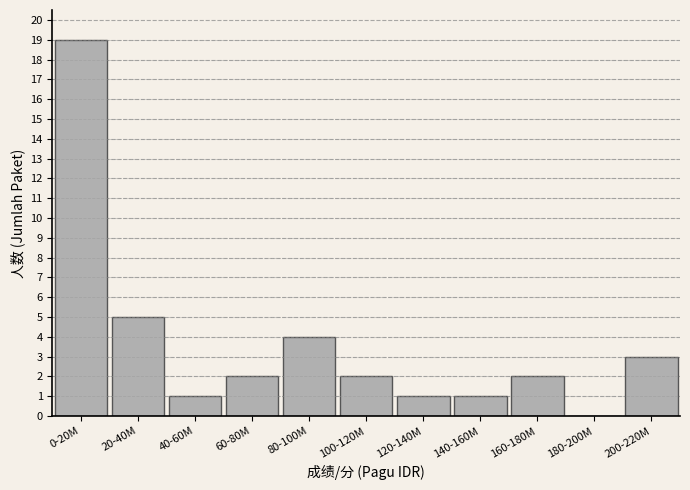

Reading left to right, what are all the values shown in this chart?

0-20M=19	20-40M=5	40-60M=1	60-80M=2	80-100M=4	100-120M=2	120-140M=1	140-160M=1	160-180M=2	180-200M=0	200-220M=3